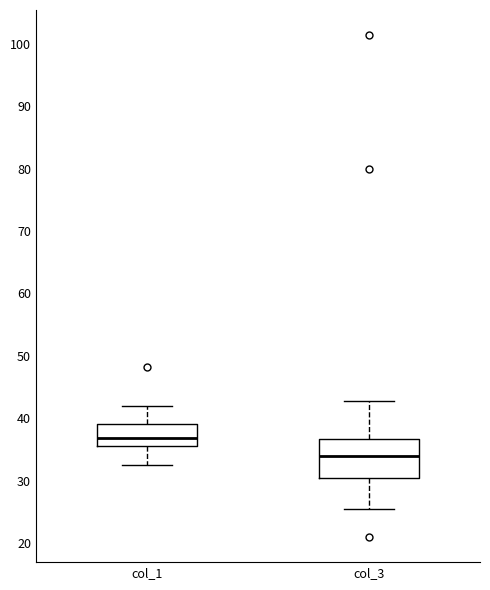

Reading left to right, read every box against the y-axis: the position of its median line, the range the box covers, and the ends of its whiskers. The values are not printed on the chart, so give them approximately, as read against the axis.

col_1: median 37, box 36 to 39, whiskers 33 to 42
col_3: median 34, box 30 to 37, whiskers 25 to 43